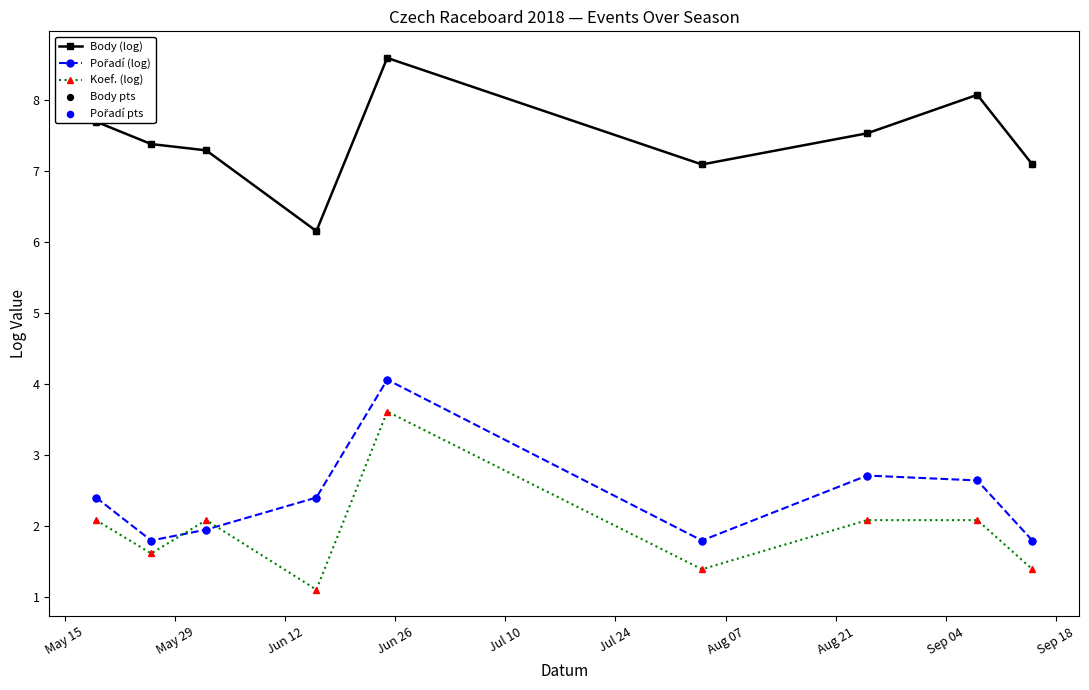

How many interior local valleys does the Koef. (log) series have?

3